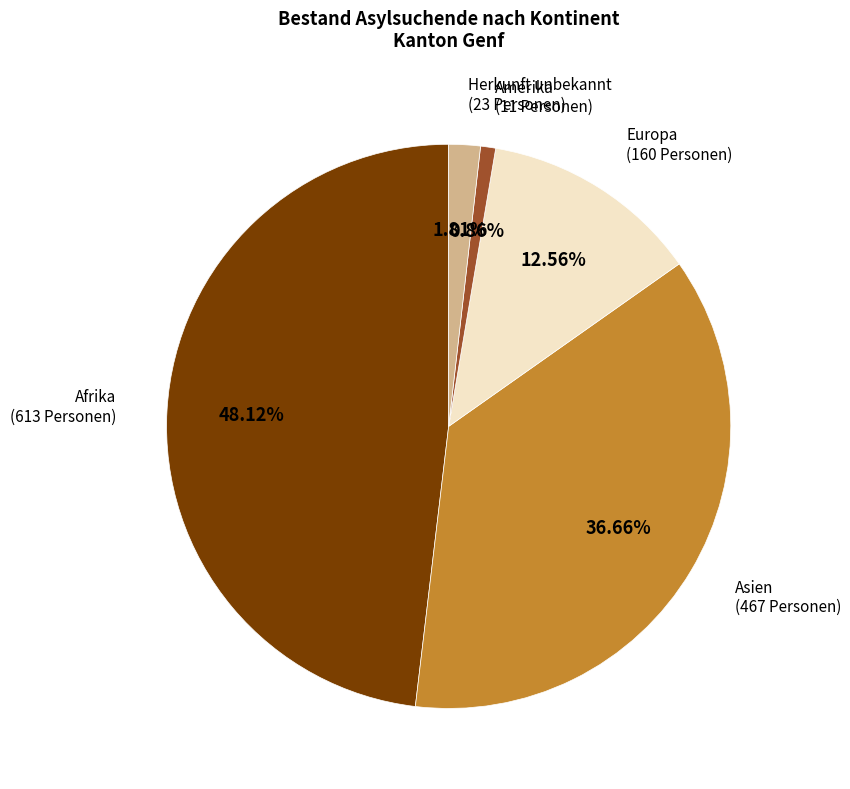

Is there a majority slice in this chart?

No